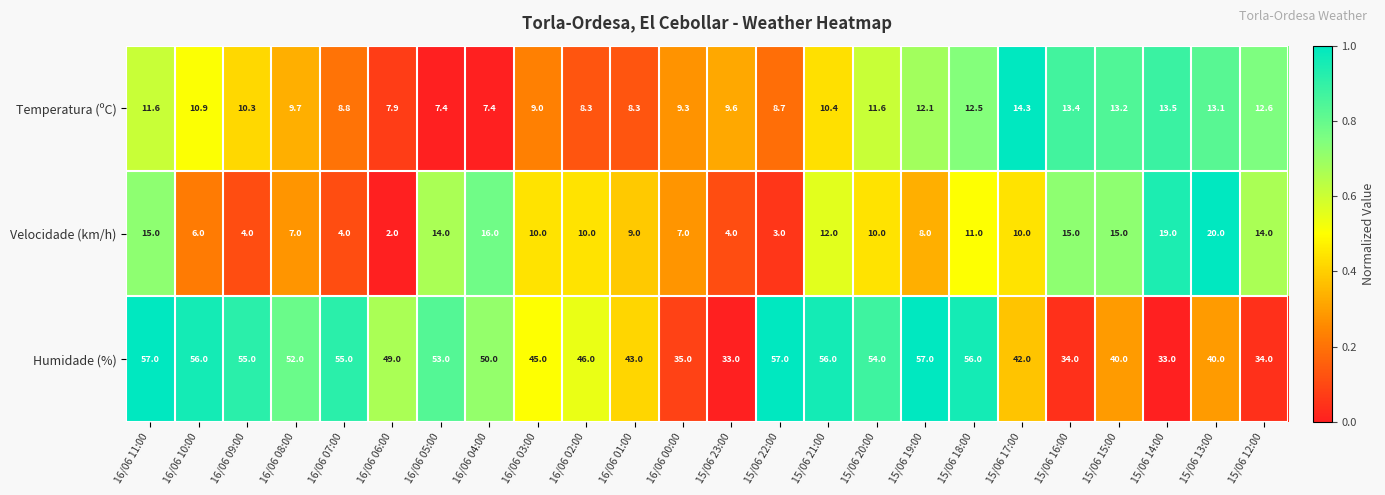

Which label corresponds to the smallest value in the chart?

16/06 06:00